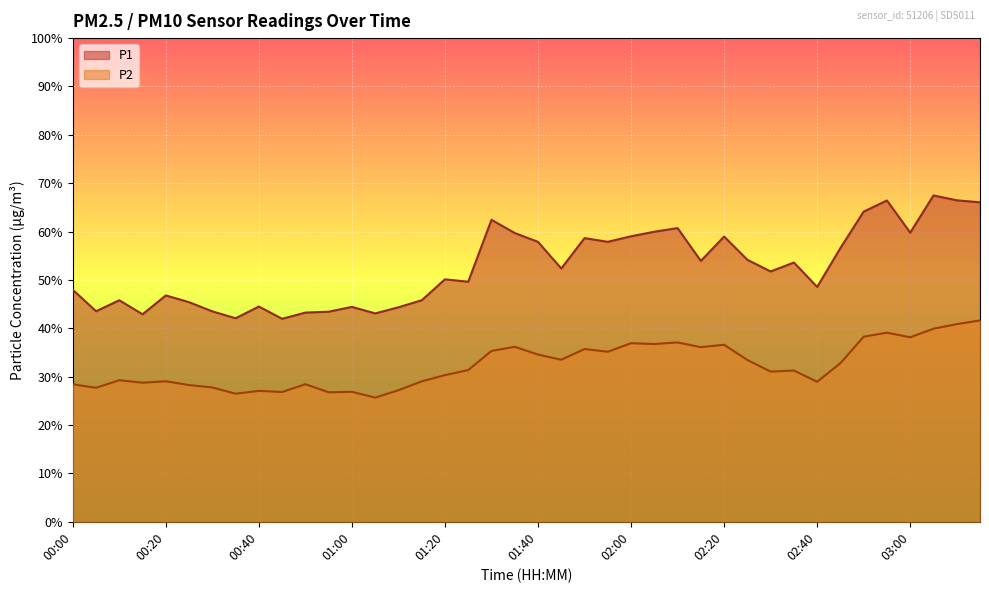

Reading left to right, transcribe all the data shown in this chart.

P1: 00:00=48.0	00:05=43.5	00:10=45.8	00:15=42.9	00:20=46.8	00:25=45.4	00:30=43.5	00:35=42.1	00:40=44.5	00:45=42.0	00:50=43.2	00:55=43.4	01:00=44.4	01:05=43.1	01:10=44.4	01:15=45.8	01:20=50.1	01:25=49.6	01:30=62.4	01:35=59.7	01:40=57.9	01:45=52.4	01:50=58.6	01:55=57.9	02:00=59.0	02:05=60.0	02:10=60.7	02:15=53.9	02:20=59.0	02:25=54.2	02:30=51.8	02:35=53.6	02:40=48.5	02:45=56.6	02:50=64.1	02:55=66.4	03:00=59.8	03:05=67.5	03:10=66.5	03:15=66.0
P2: 00:00=28.4	00:05=27.7	00:10=29.3	00:15=28.8	00:20=29.1	00:25=28.3	00:30=27.8	00:35=26.5	00:40=27.1	00:45=26.8	00:50=28.4	00:55=26.8	01:00=26.9	01:05=25.7	01:10=27.2	01:15=29.0	01:20=30.3	01:25=31.4	01:30=35.3	01:35=36.2	01:40=34.6	01:45=33.5	01:50=35.7	01:55=35.1	02:00=36.9	02:05=36.8	02:10=37.1	02:15=36.1	02:20=36.6	02:25=33.5	02:30=31.1	02:35=31.3	02:40=28.9	02:45=32.8	02:50=38.3	02:55=39.1	03:00=38.1	03:05=39.9	03:10=40.9	03:15=41.6